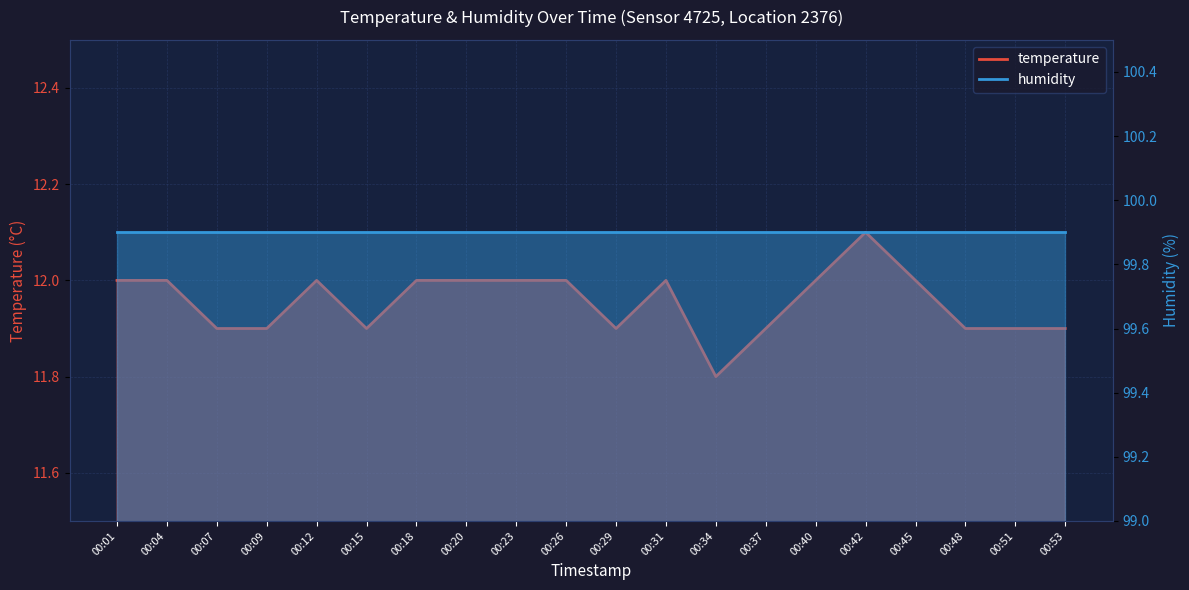

What is the difference between the second highest and second lowest values?

0.1